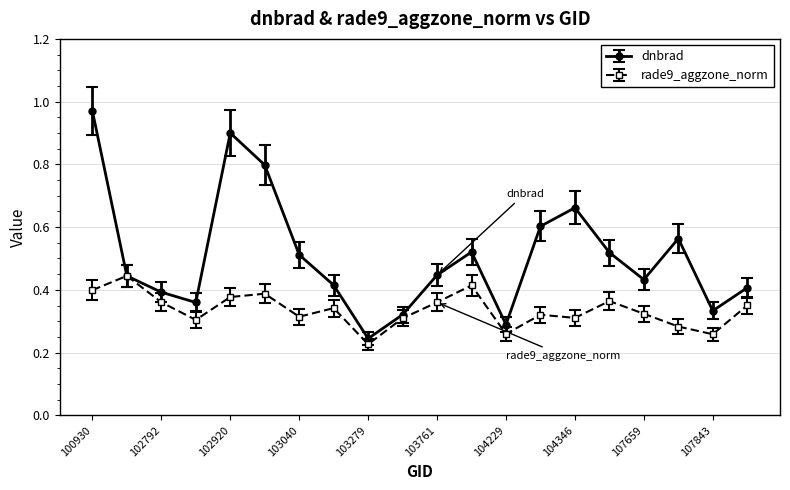

In dnbrad, how many points are higher than both neighbors (excluding endpoints)?

4